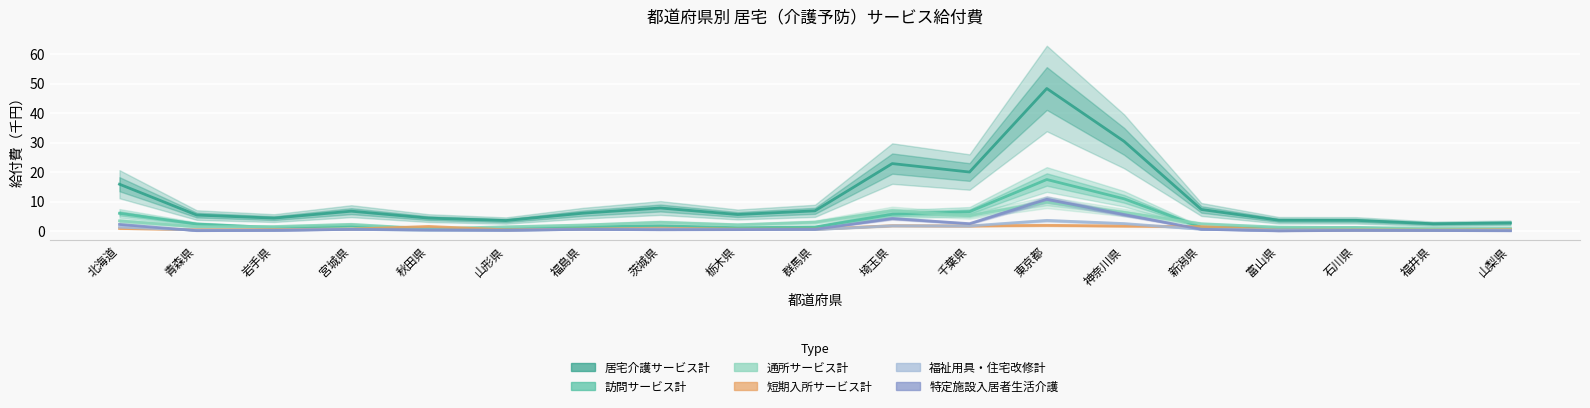

How many data points in 訪問サービス計 are less than 1?

4